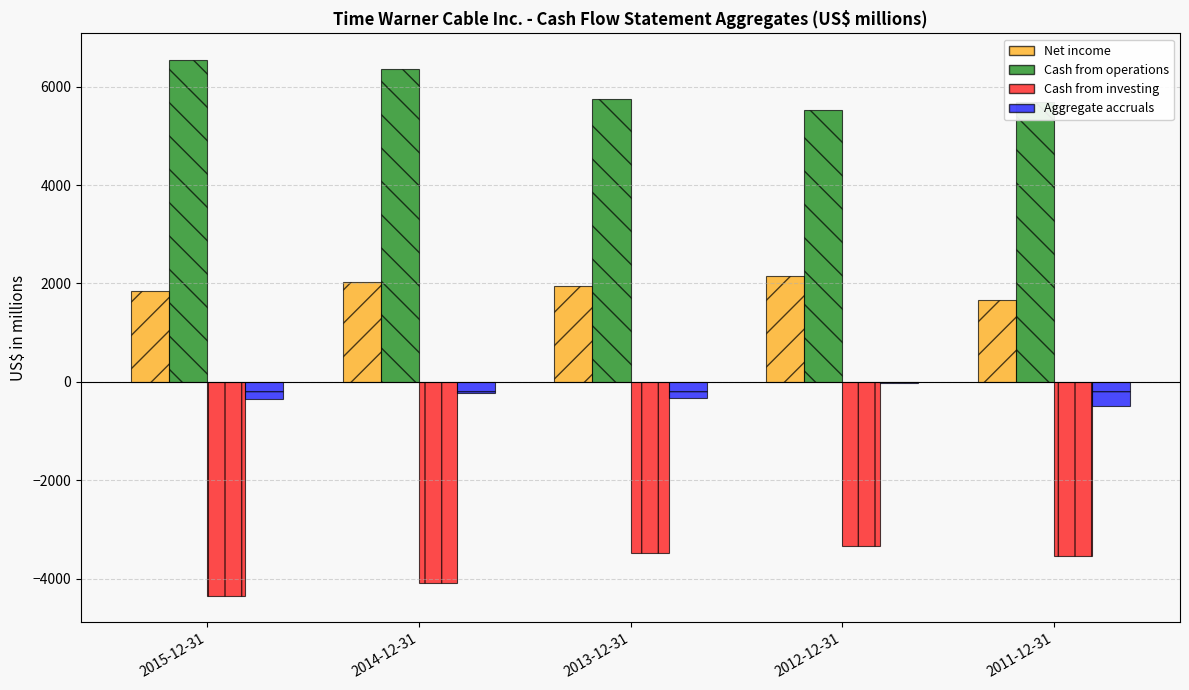

What is the greatest value displayed?

6539